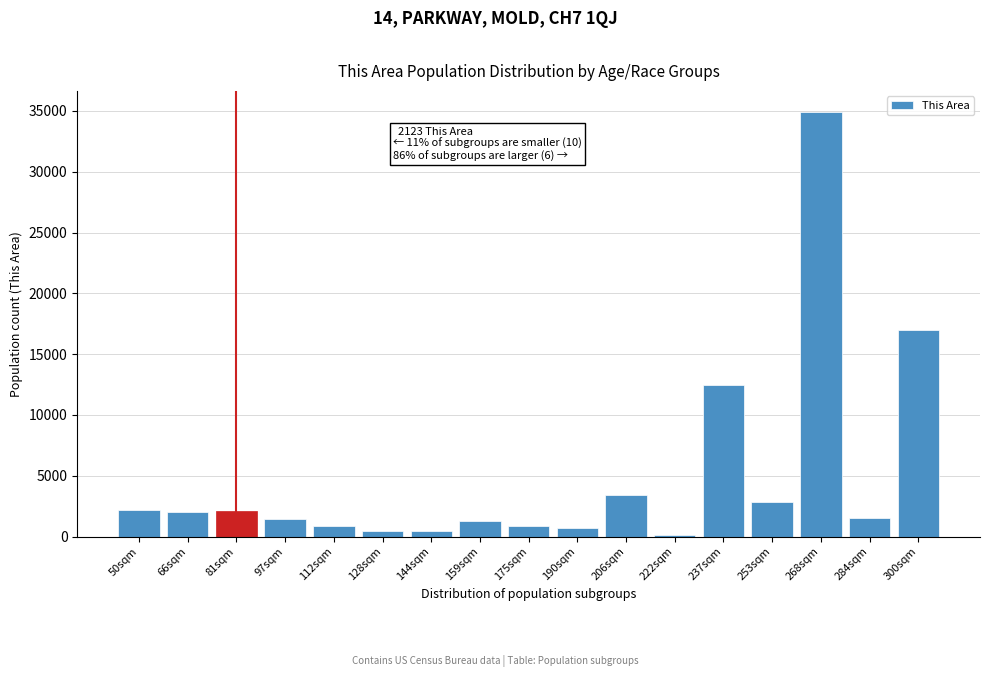

Which label corresponds to the largest value in the chart?

268sqm